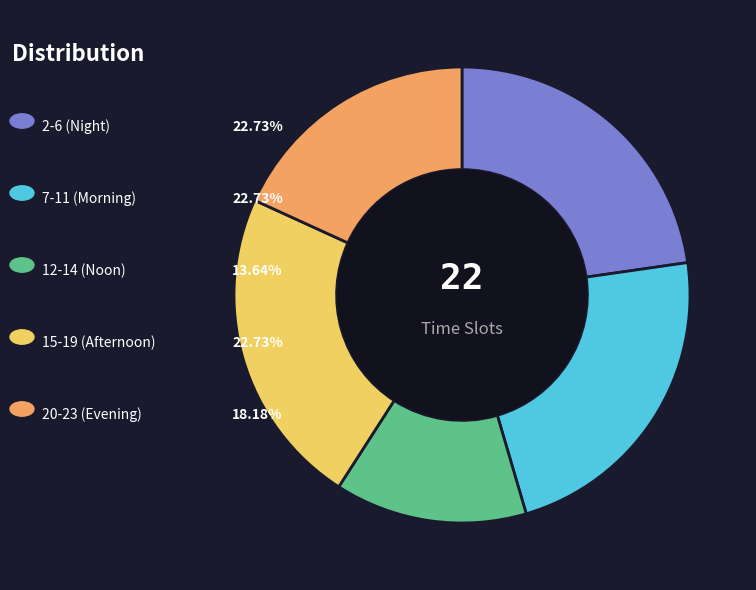

Does any single category account for the majority?

No